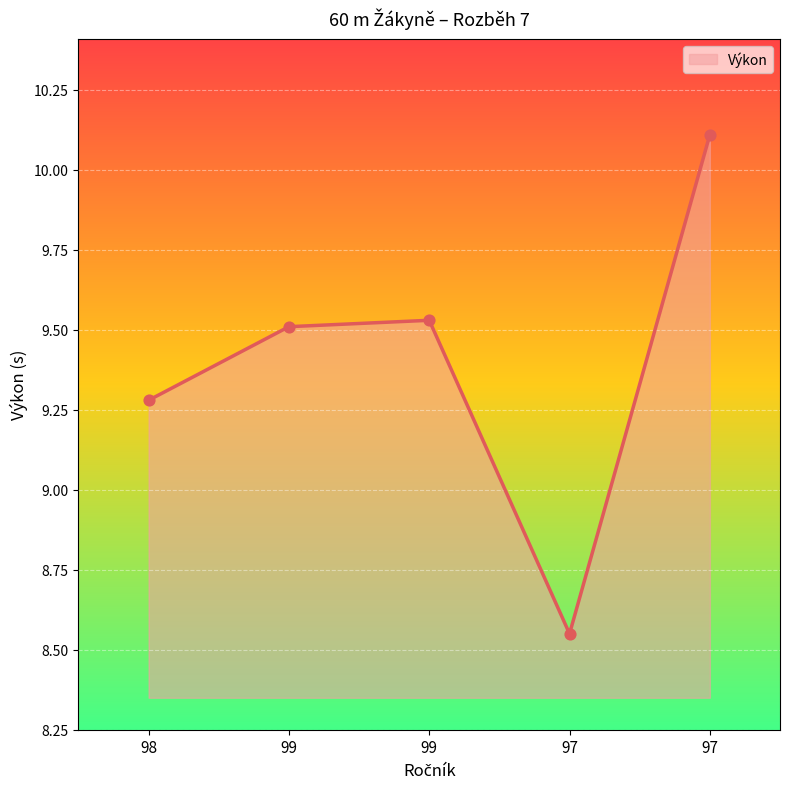

Between 97 and 97, which is larger?

97